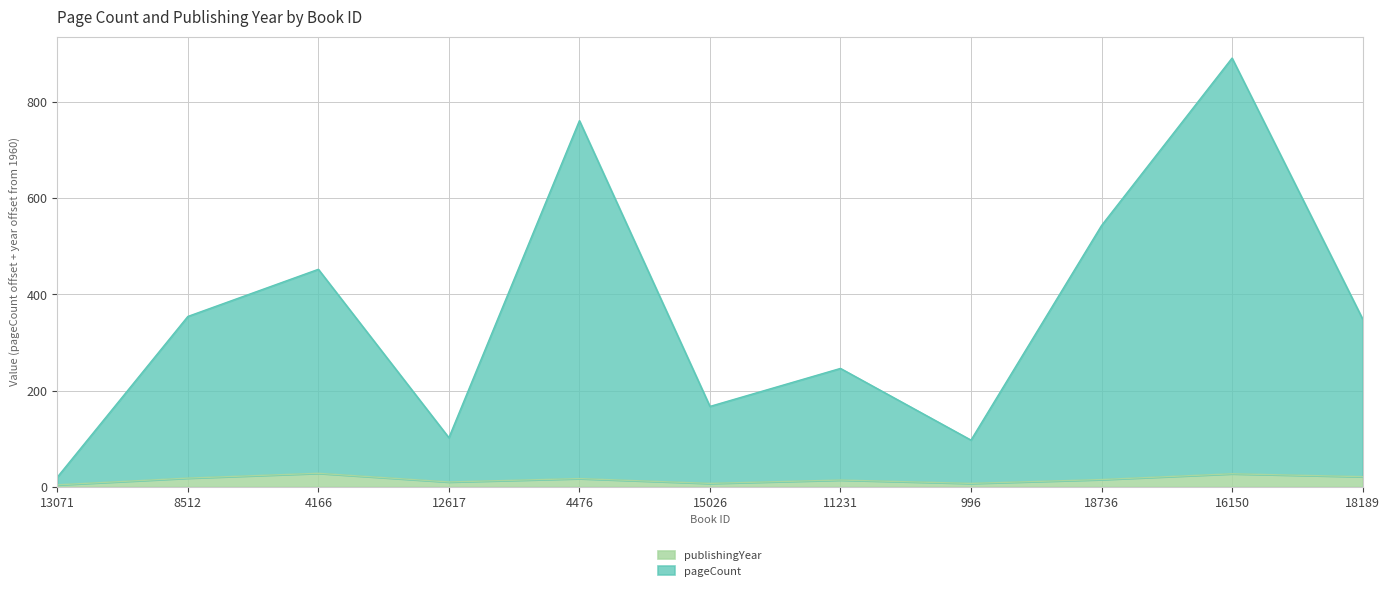

Reading left to right, what are all the values shown in this chart?

pageCount: 20	354	452	102	761	167	246	97	543	891	349
publishingYear: 4	18	28	10	17	7	14	7	15	27	21